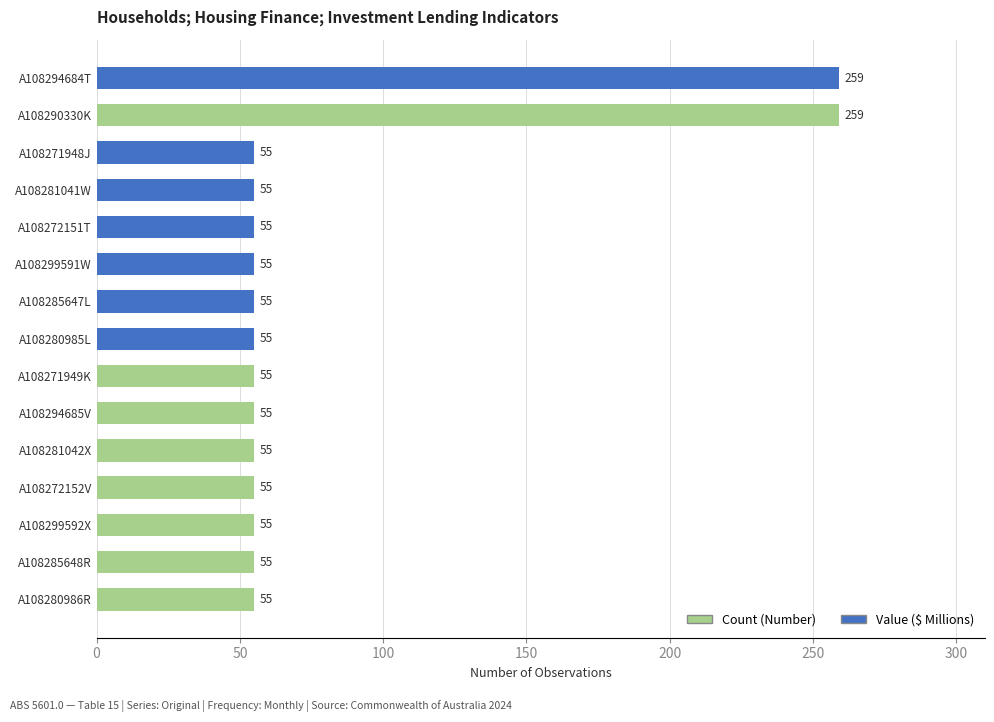

Is it true that the value at A108280986R is 85?

False